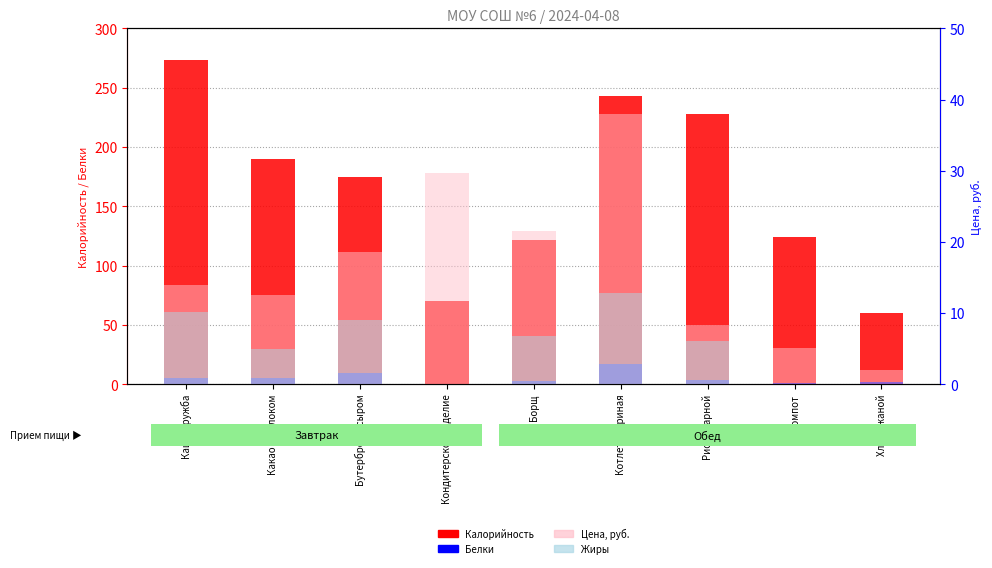

List the series in order of their peak value, lowest first.

Жиры (вторич.), Белки, Цена, руб., Калорийность